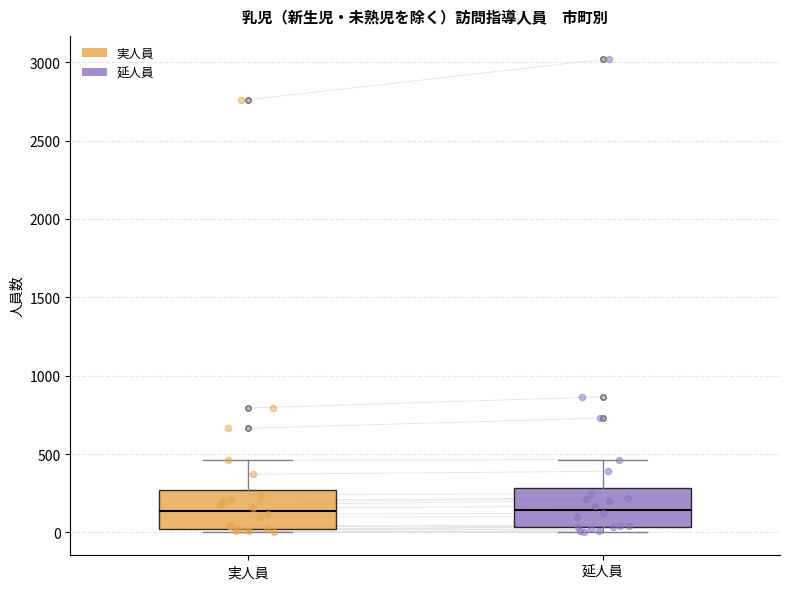

Where is the upper edge of the box for 延人員 on the y-axis? The values are not printed on the chart, so give them approximately, as read against the axis.

300